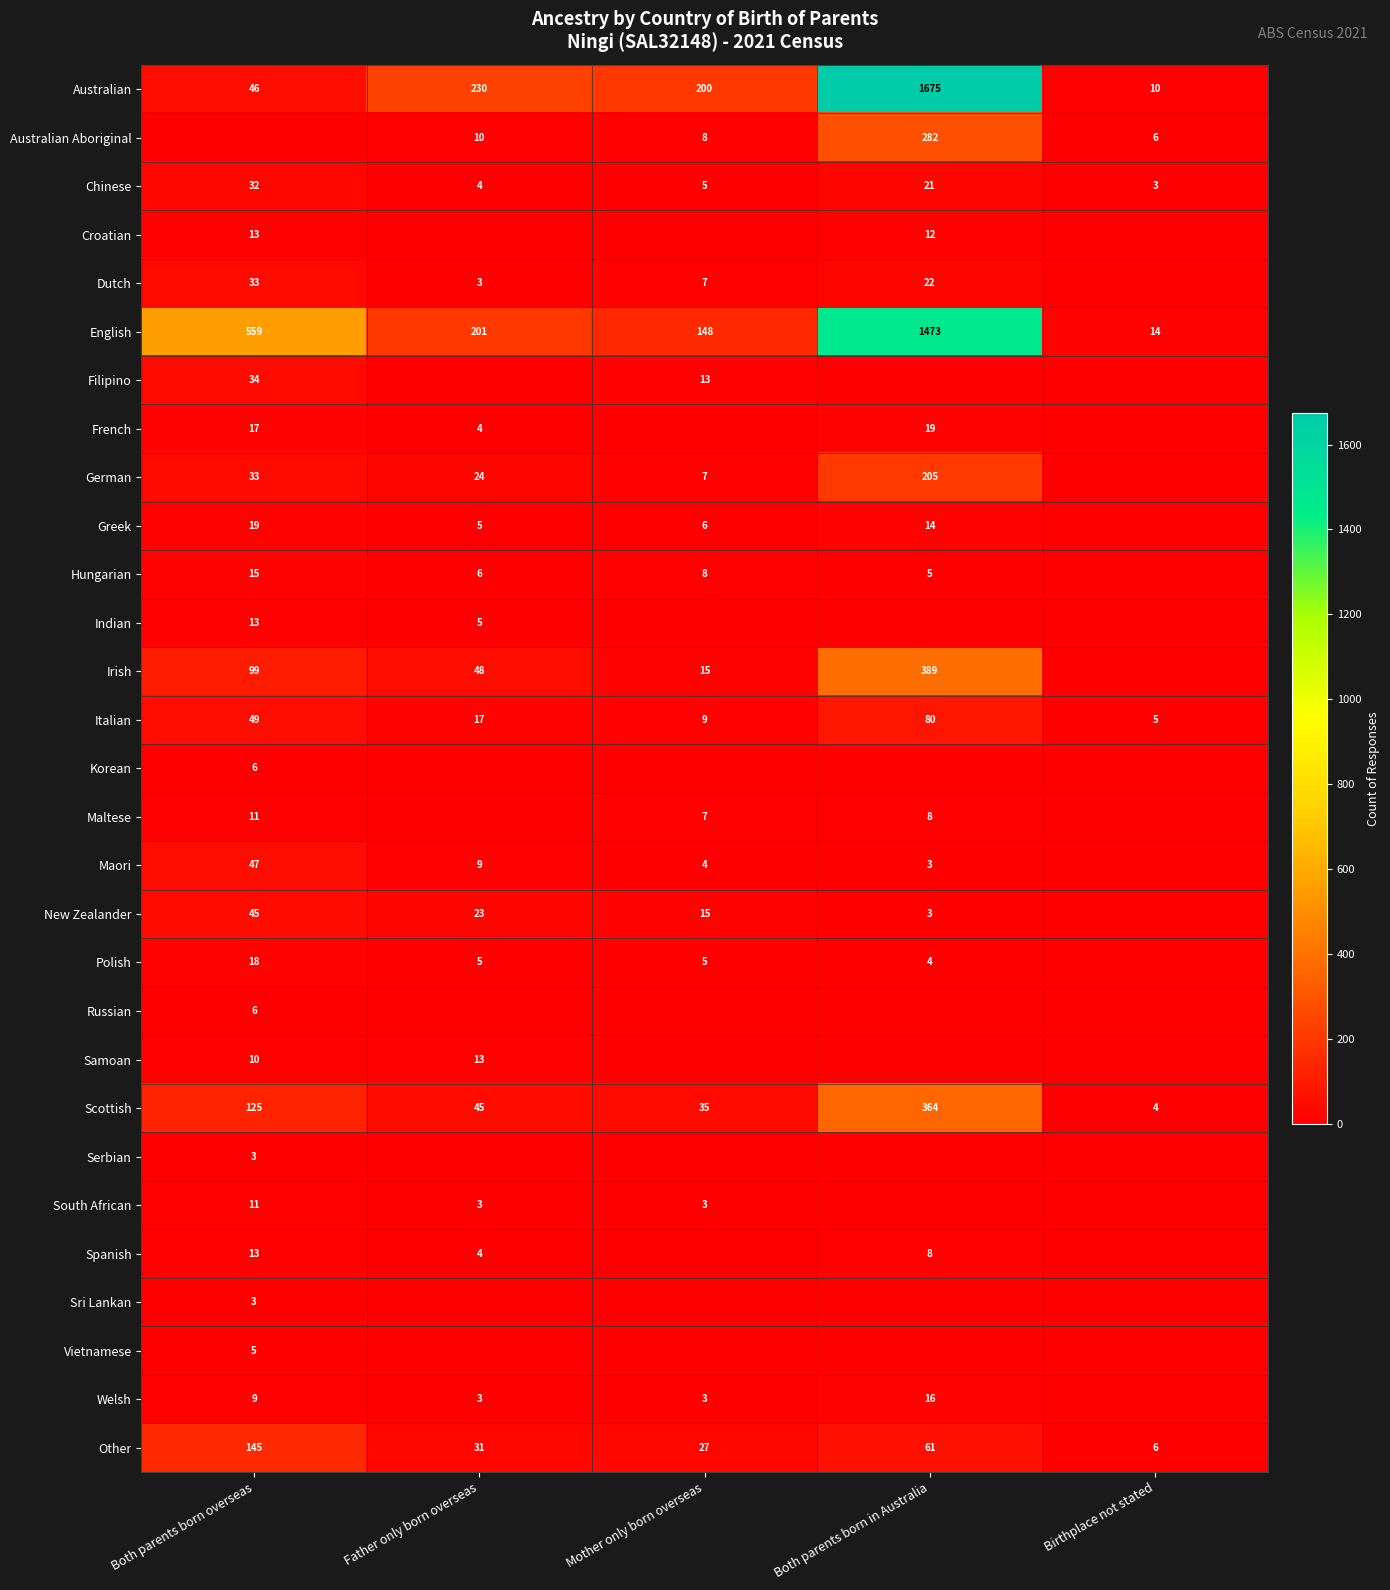

What is the sum of the Australian values at Both parents born overseas and Both parents born in Australia?

1721